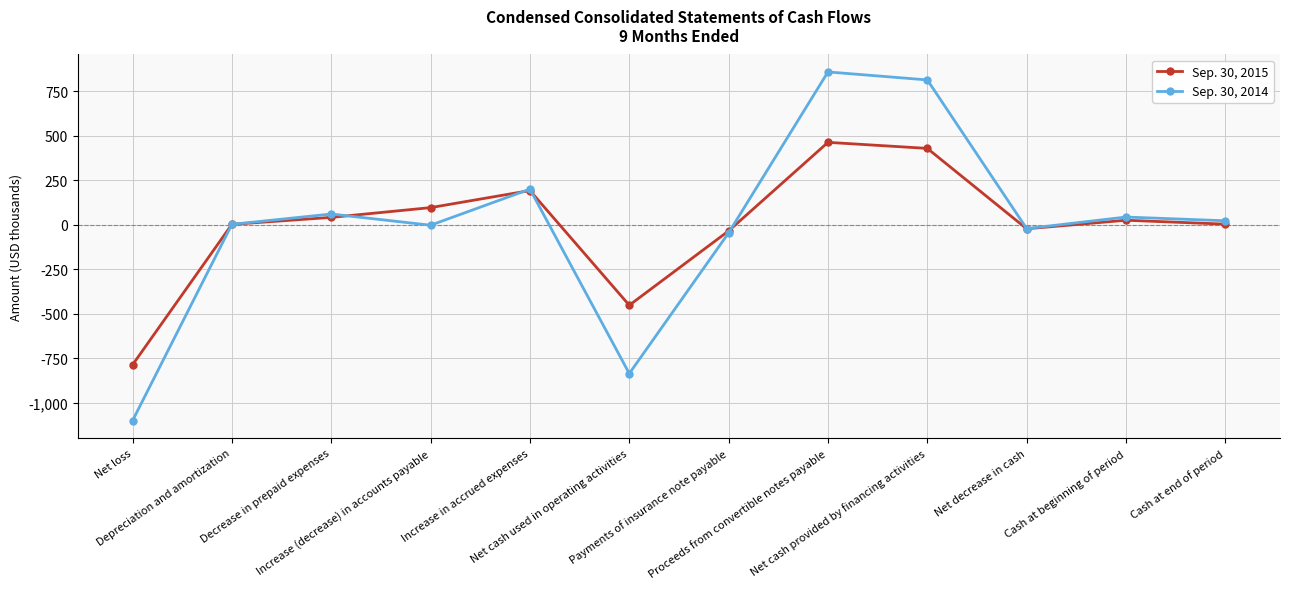

How many data points in Sep. 30, 2015 are less than 26?

6